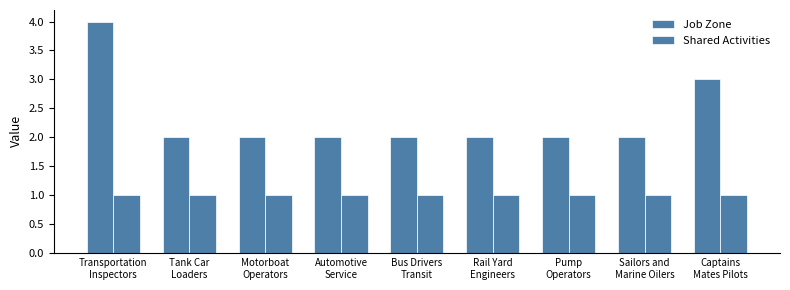

Which has a higher value, Tank Car
Loaders or Rail Yard
Engineers?

Tank Car
Loaders